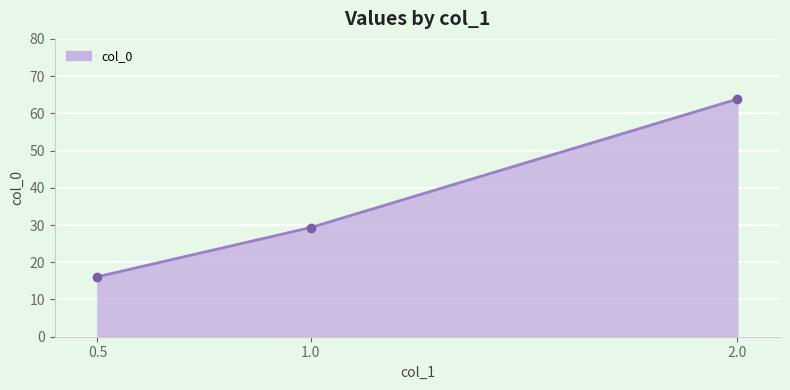

What is the ratio of the value at 0.5 to the value at 2.0?

0.3